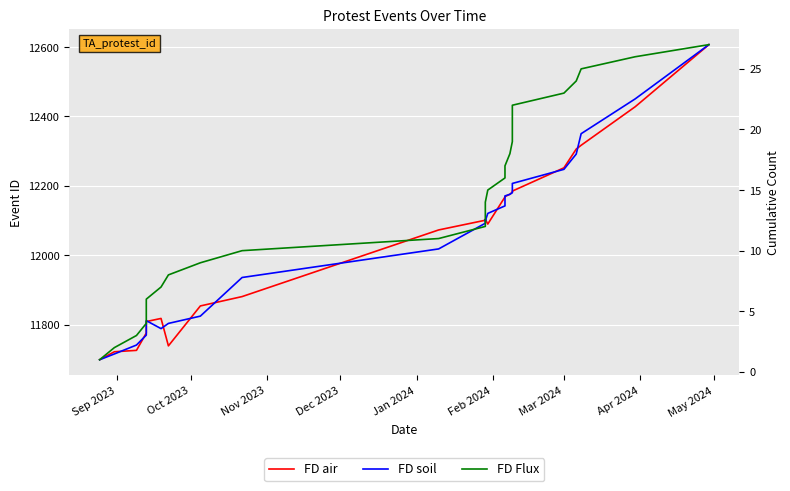

True or false: FD soil and FD Flux intersect in this chart.

False